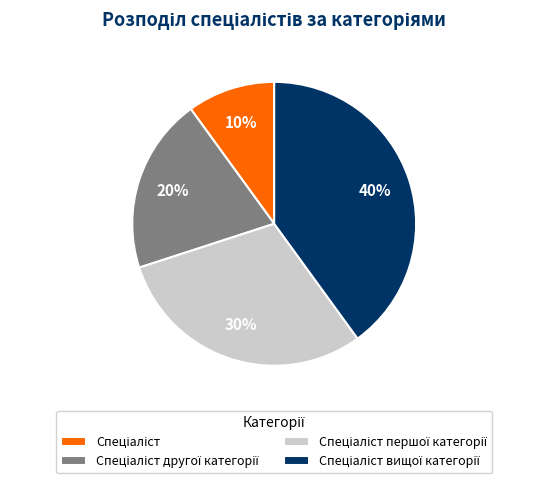

To the nearest percent, what is the difference between the largest and smallest slice percentages?

30%